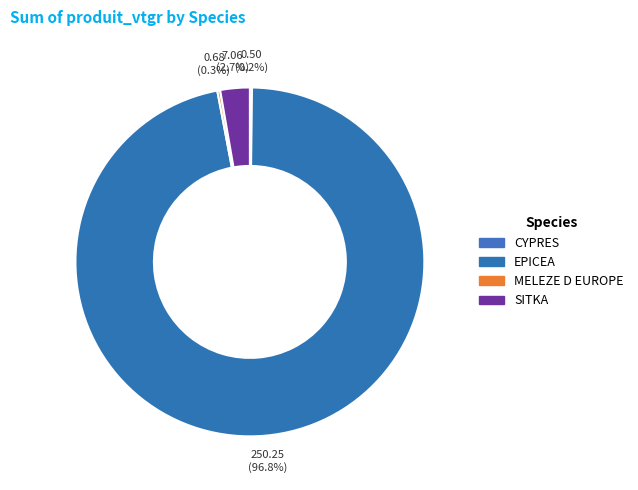

Which category accounts for the majority?

EPICEA